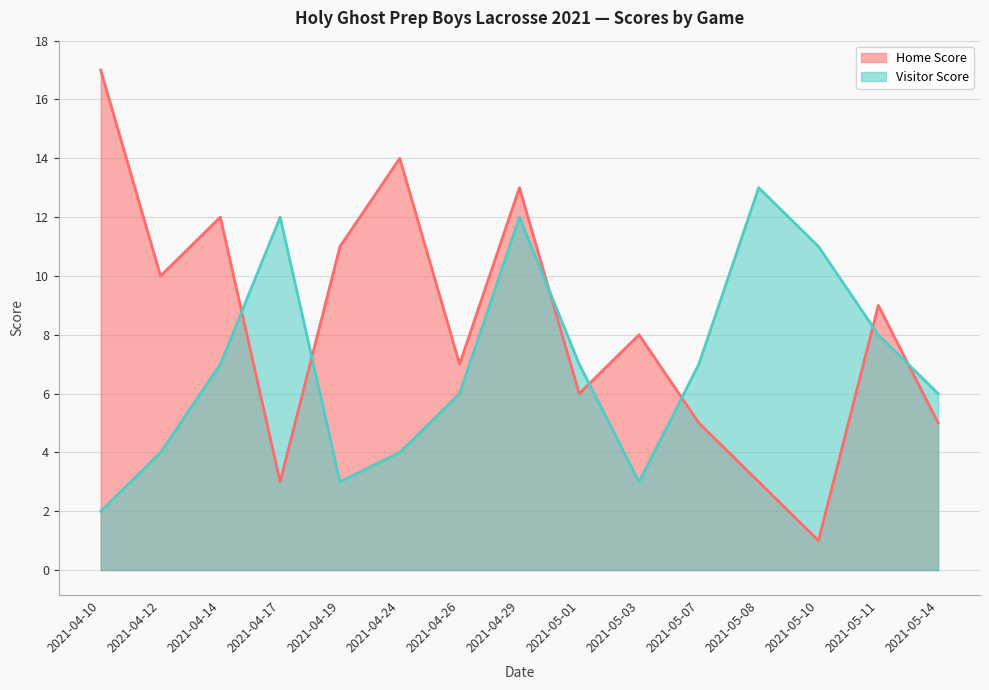

Which series ends up on top after the final intersection of Visitor Score and Home Score?

Visitor Score